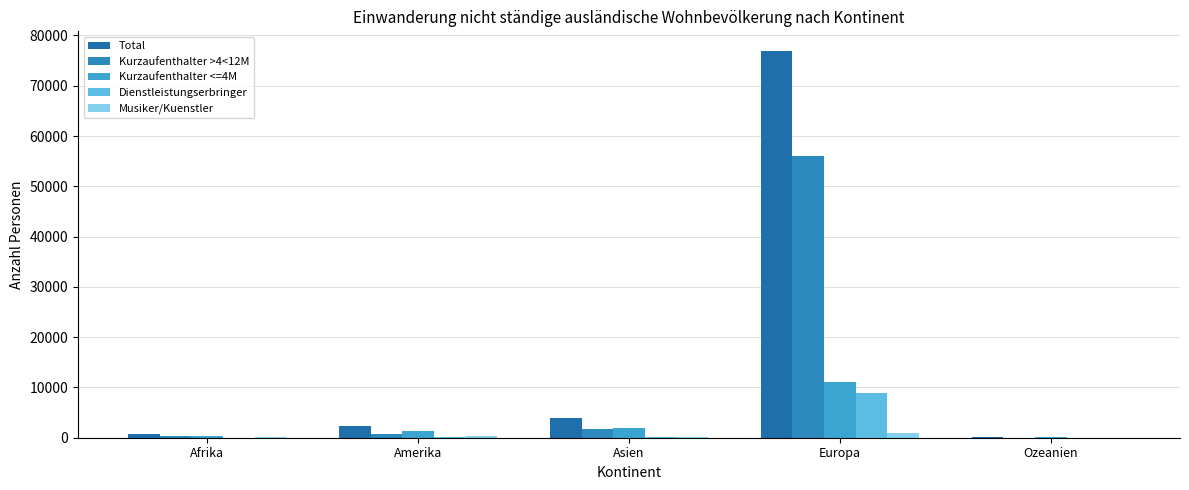

The Total series shows 521 at Amerika. True or false?

False